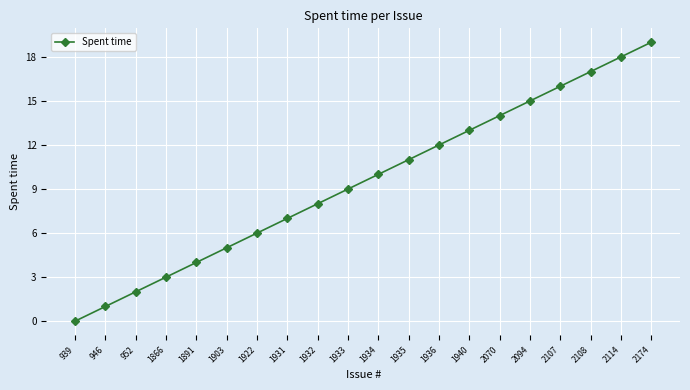

True or false: the data shows 9 at 1933.

True